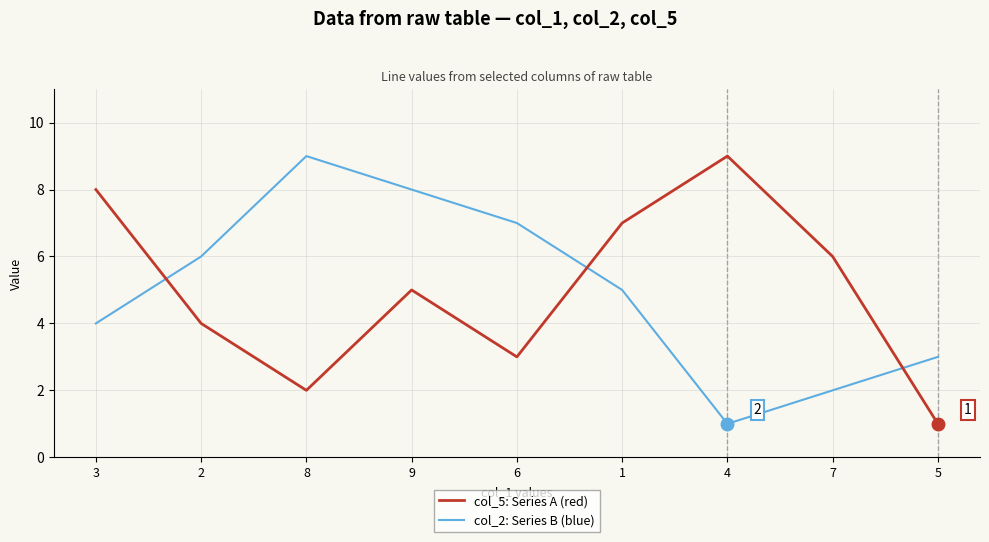

Reading left to right, list all the values displayed in this chart.

col_5: Series A (red): 3=8	2=4	8=2	9=5	6=3	1=7	4=9	7=6	5=1
col_2: Series B (blue): 3=4	2=6	8=9	9=8	6=7	1=5	4=1	7=2	5=3